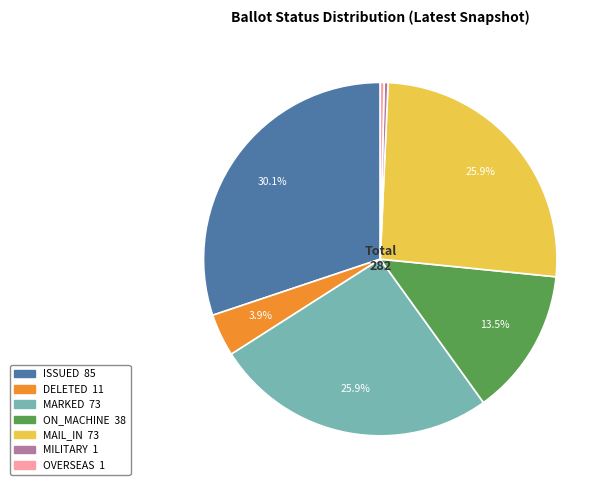

How much of the chart is everything except DELETED?

96.1%